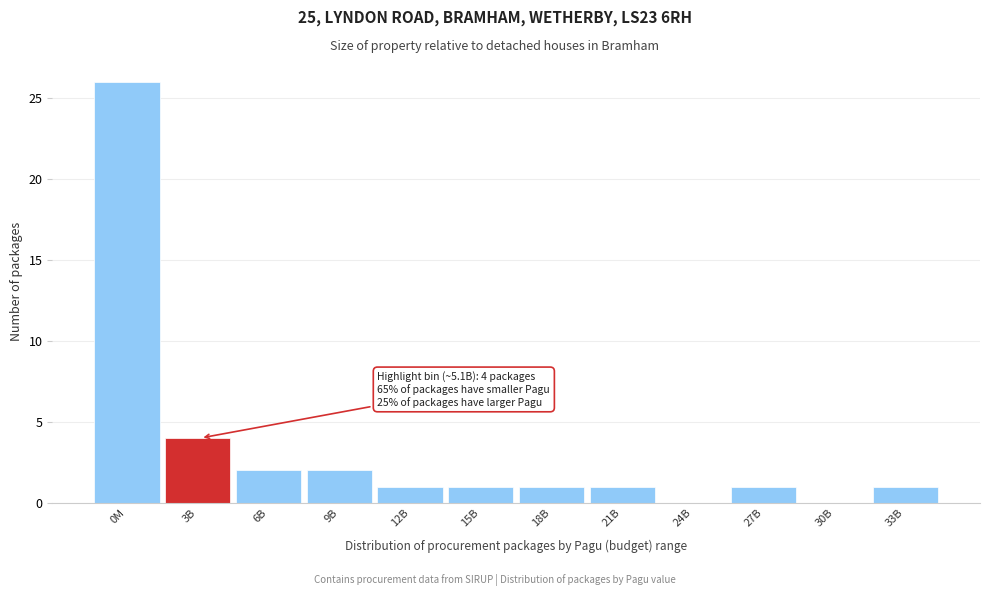

Reading left to right, list all the values displayed in this chart.

0M=26	3B=4	6B=2	9B=2	12B=1	15B=1	18B=1	21B=1	24B=0	27B=1	30B=0	33B=1